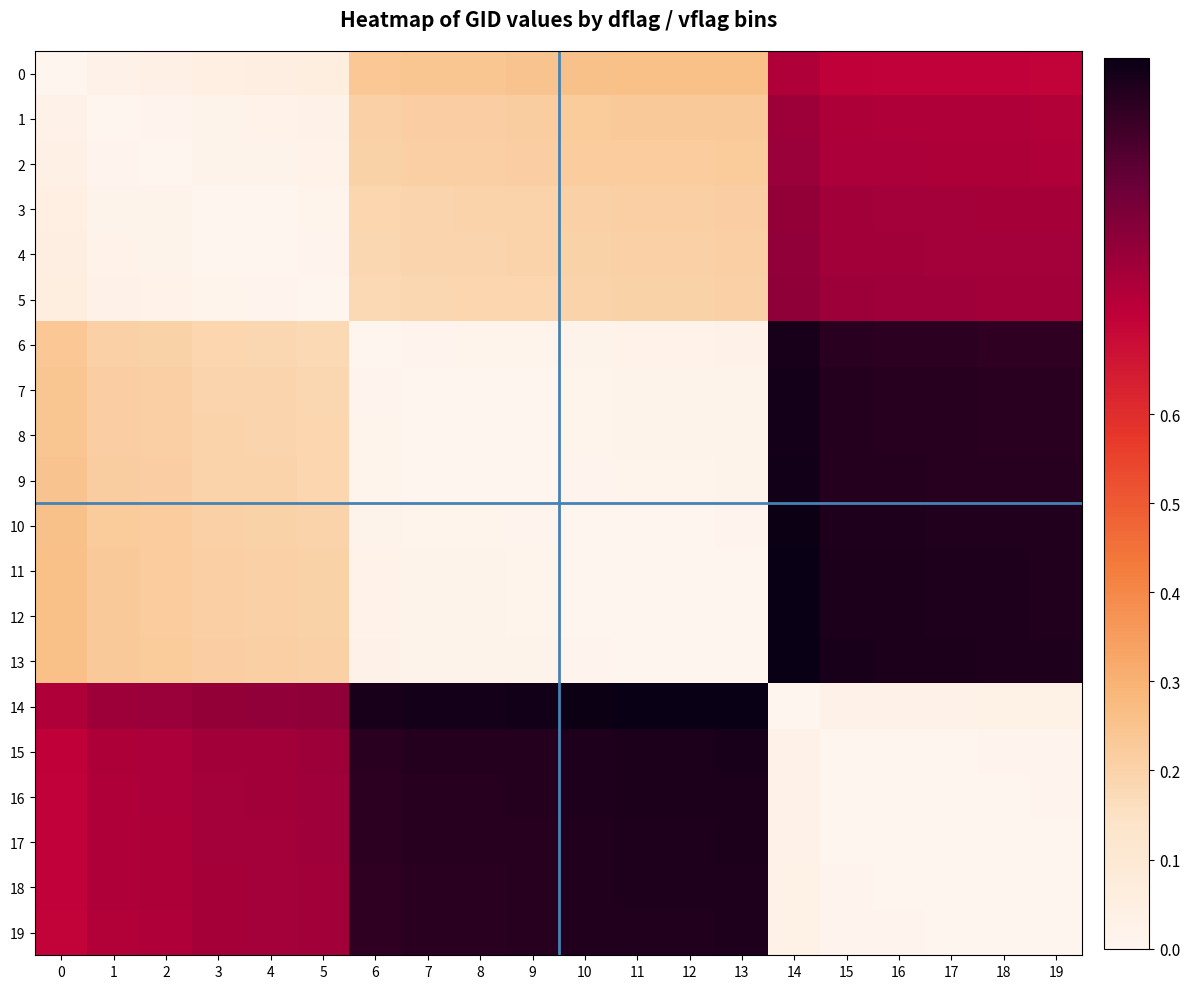

Reading left to right, transcribe all the data shown in this chart.

0: 0=0.0	1=0.0	2=0.0	3=0.0	4=0.1	5=0.1	6=0.2	7=0.2	8=0.2	9=0.2	10=0.3	11=0.3	12=0.3	13=0.3	14=0.7	15=0.7	16=0.7	17=0.7	18=0.7	19=0.7
1: 0=0.0	1=0.0	2=0.0	3=0.0	4=0.0	5=0.0	6=0.2	7=0.2	8=0.2	9=0.2	10=0.2	11=0.2	12=0.2	13=0.2	14=0.8	15=0.7	16=0.7	17=0.7	18=0.7	19=0.7
2: 0=0.0	1=0.0	2=0.0	3=0.0	4=0.0	5=0.0	6=0.2	7=0.2	8=0.2	9=0.2	10=0.2	11=0.2	12=0.2	13=0.2	14=0.8	15=0.7	16=0.7	17=0.7	18=0.7	19=0.7
3: 0=0.0	1=0.0	2=0.0	3=0.0	4=0.0	5=0.0	6=0.2	7=0.2	8=0.2	9=0.2	10=0.2	11=0.2	12=0.2	13=0.2	14=0.8	15=0.8	16=0.8	17=0.8	18=0.8	19=0.8
4: 0=0.1	1=0.0	2=0.0	3=0.0	4=0.0	5=0.0	6=0.2	7=0.2	8=0.2	9=0.2	10=0.2	11=0.2	12=0.2	13=0.2	14=0.8	15=0.8	16=0.8	17=0.8	18=0.8	19=0.8
5: 0=0.1	1=0.0	2=0.0	3=0.0	4=0.0	5=0.0	6=0.2	7=0.2	8=0.2	9=0.2	10=0.2	11=0.2	12=0.2	13=0.2	14=0.8	15=0.8	16=0.8	17=0.8	18=0.8	19=0.8
6: 0=0.2	1=0.2	2=0.2	3=0.2	4=0.2	5=0.2	6=0.0	7=0.0	8=0.0	9=0.0	10=0.0	11=0.0	12=0.0	13=0.0	14=1.0	15=0.9	16=0.9	17=0.9	18=0.9	19=0.9
7: 0=0.2	1=0.2	2=0.2	3=0.2	4=0.2	5=0.2	6=0.0	7=0.0	8=0.0	9=0.0	10=0.0	11=0.0	12=0.0	13=0.0	14=1.0	15=1.0	16=1.0	17=1.0	18=1.0	19=1.0
8: 0=0.2	1=0.2	2=0.2	3=0.2	4=0.2	5=0.2	6=0.0	7=0.0	8=0.0	9=0.0	10=0.0	11=0.0	12=0.0	13=0.0	14=1.0	15=1.0	16=1.0	17=1.0	18=1.0	19=1.0
9: 0=0.2	1=0.2	2=0.2	3=0.2	4=0.2	5=0.2	6=0.0	7=0.0	8=0.0	9=0.0	10=0.0	11=0.0	12=0.0	13=0.0	14=1.0	15=1.0	16=1.0	17=1.0	18=1.0	19=1.0
10: 0=0.3	1=0.2	2=0.2	3=0.2	4=0.2	5=0.2	6=0.0	7=0.0	8=0.0	9=0.0	10=0.0	11=0.0	12=0.0	13=0.0	14=1.0	15=1.0	16=1.0	17=1.0	18=1.0	19=1.0
11: 0=0.3	1=0.2	2=0.2	3=0.2	4=0.2	5=0.2	6=0.0	7=0.0	8=0.0	9=0.0	10=0.0	11=0.0	12=0.0	13=0.0	14=1.0	15=1.0	16=1.0	17=1.0	18=1.0	19=1.0
12: 0=0.3	1=0.2	2=0.2	3=0.2	4=0.2	5=0.2	6=0.0	7=0.0	8=0.0	9=0.0	10=0.0	11=0.0	12=0.0	13=0.0	14=1.0	15=1.0	16=1.0	17=1.0	18=1.0	19=1.0
13: 0=0.3	1=0.2	2=0.2	3=0.2	4=0.2	5=0.2	6=0.0	7=0.0	8=0.0	9=0.0	10=0.0	11=0.0	12=0.0	13=0.0	14=1.0	15=1.0	16=1.0	17=1.0	18=1.0	19=1.0
14: 0=0.7	1=0.8	2=0.8	3=0.8	4=0.8	5=0.8	6=1.0	7=1.0	8=1.0	9=1.0	10=1.0	11=1.0	12=1.0	13=1.0	14=0.0	15=0.0	16=0.0	17=0.0	18=0.0	19=0.0
15: 0=0.7	1=0.7	2=0.7	3=0.8	4=0.8	5=0.8	6=0.9	7=1.0	8=1.0	9=1.0	10=1.0	11=1.0	12=1.0	13=1.0	14=0.0	15=0.0	16=0.0	17=0.0	18=0.0	19=0.0
16: 0=0.7	1=0.7	2=0.7	3=0.8	4=0.8	5=0.8	6=0.9	7=1.0	8=1.0	9=1.0	10=1.0	11=1.0	12=1.0	13=1.0	14=0.0	15=0.0	16=0.0	17=0.0	18=0.0	19=0.0
17: 0=0.7	1=0.7	2=0.7	3=0.8	4=0.8	5=0.8	6=0.9	7=1.0	8=1.0	9=1.0	10=1.0	11=1.0	12=1.0	13=1.0	14=0.0	15=0.0	16=0.0	17=0.0	18=0.0	19=0.0
18: 0=0.7	1=0.7	2=0.7	3=0.8	4=0.8	5=0.8	6=0.9	7=1.0	8=1.0	9=1.0	10=1.0	11=1.0	12=1.0	13=1.0	14=0.0	15=0.0	16=0.0	17=0.0	18=0.0	19=0.0
19: 0=0.7	1=0.7	2=0.7	3=0.8	4=0.8	5=0.8	6=0.9	7=1.0	8=1.0	9=1.0	10=1.0	11=1.0	12=1.0	13=1.0	14=0.0	15=0.0	16=0.0	17=0.0	18=0.0	19=0.0